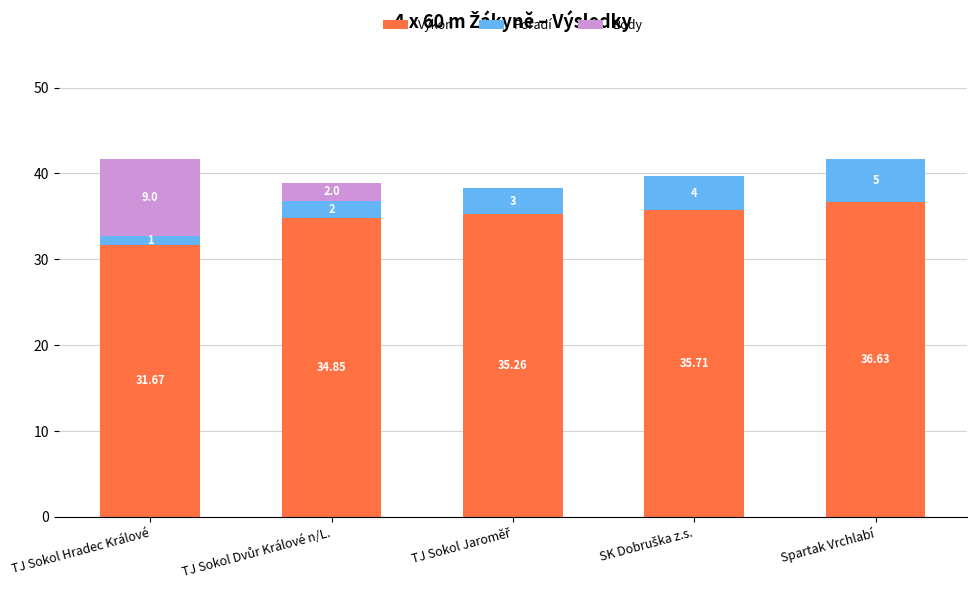

At which category is the sum across all series the highest?

TJ Sokol Hradec Králové